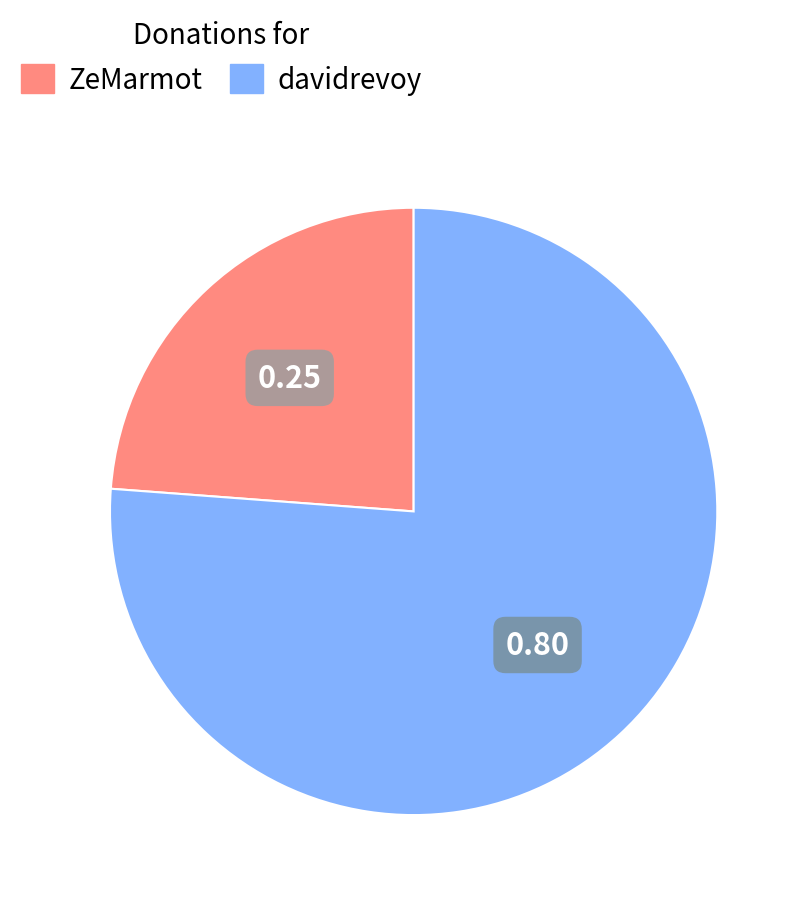

What is the smallest slice in the pie chart?

ZeMarmot